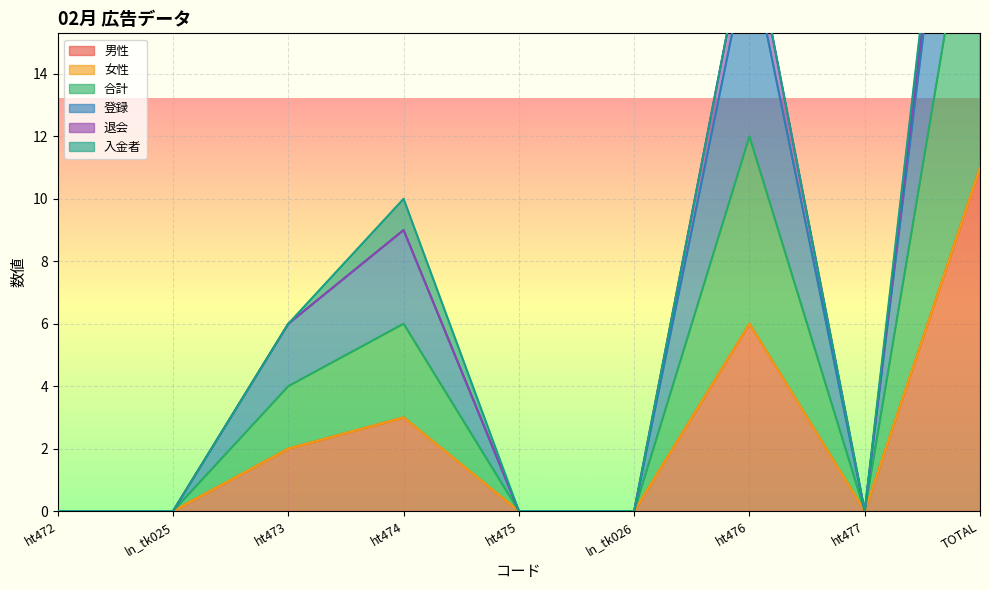

What is the highest value of the 男性 series?

11